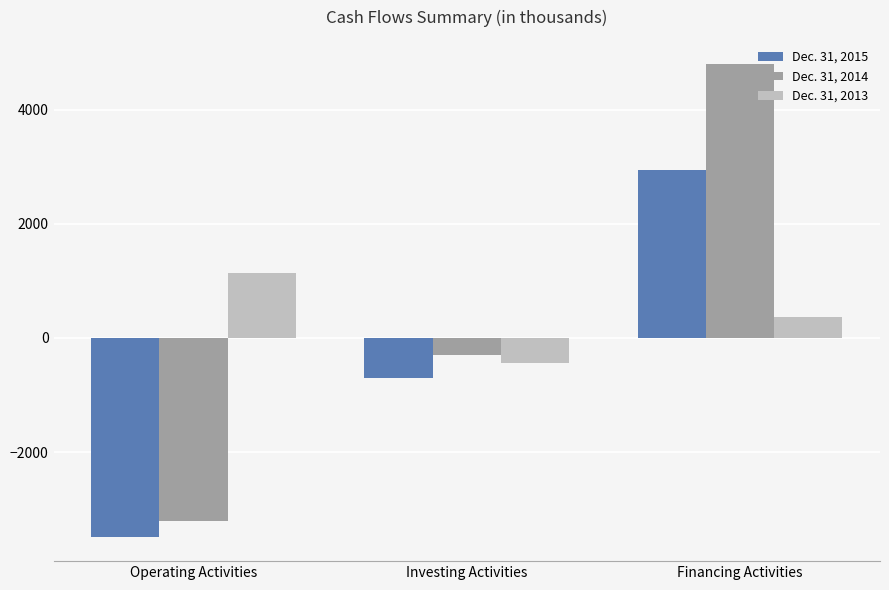

The Dec. 31, 2015 series shows -3497 at Operating Activities. True or false?

True